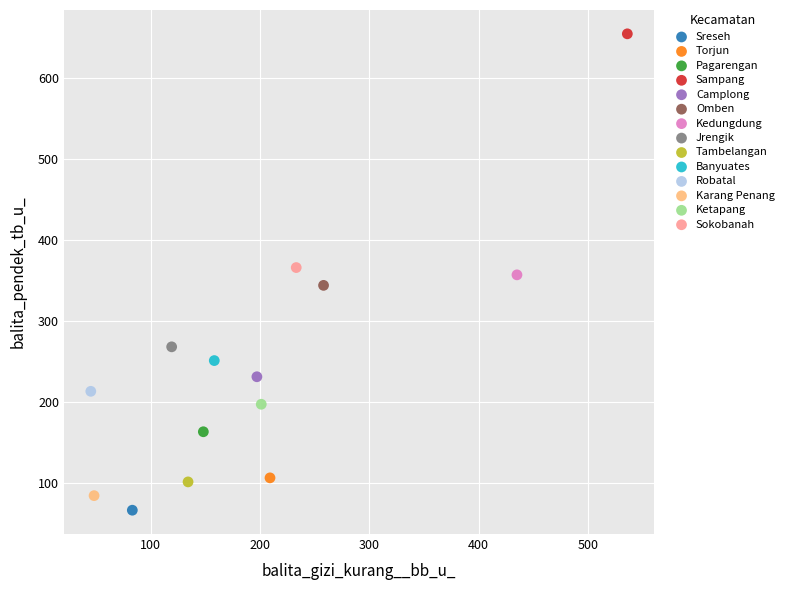

What are all the series names shown in the legend?

Sreseh, Torjun, Pagarengan, Sampang, Camplong, Omben, Kedungdung, Jrengik, Tambelangan, Banyuates, Robatal, Karang Penang, Ketapang, Sokobanah